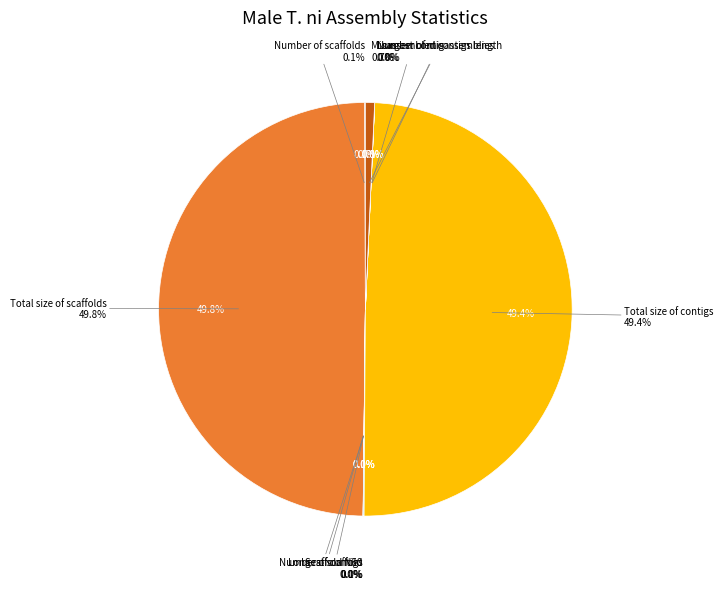

Is there any slice that represents more than half of the pie?

No